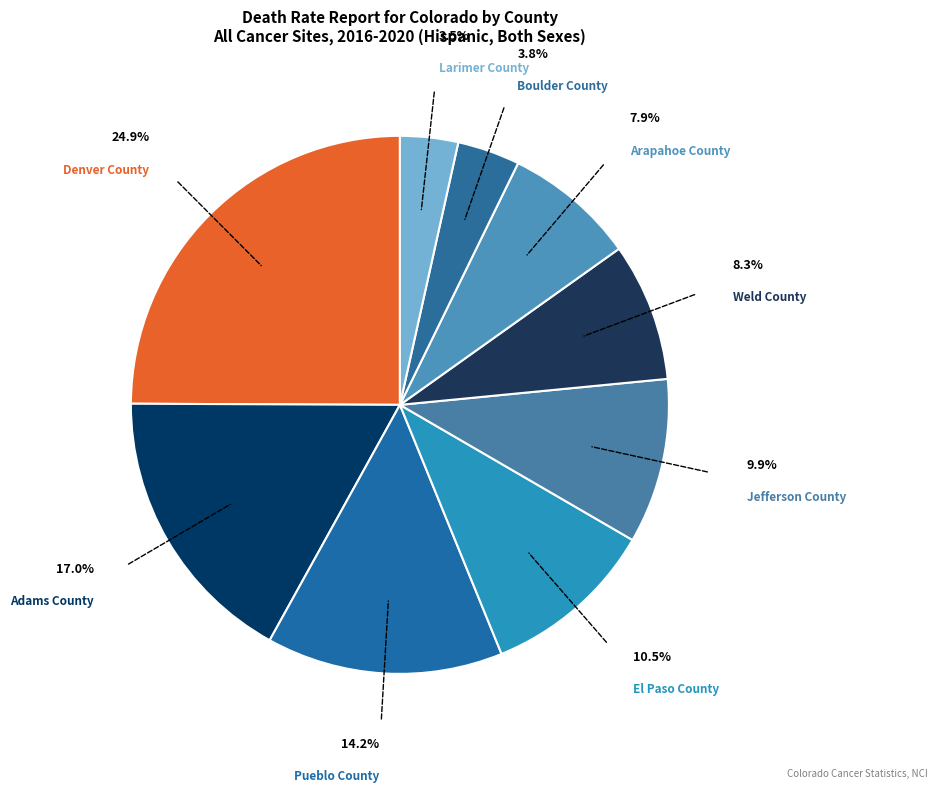

To the nearest percent, what is the difference between the Denver County and El Paso County slice percentages?

14%